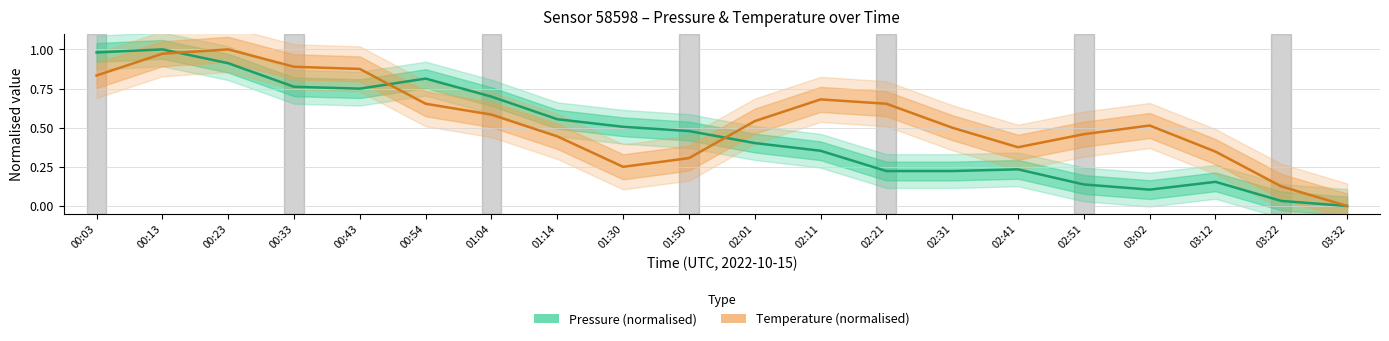

Which category has the highest value in the Temperature (normalised) series?

00:23